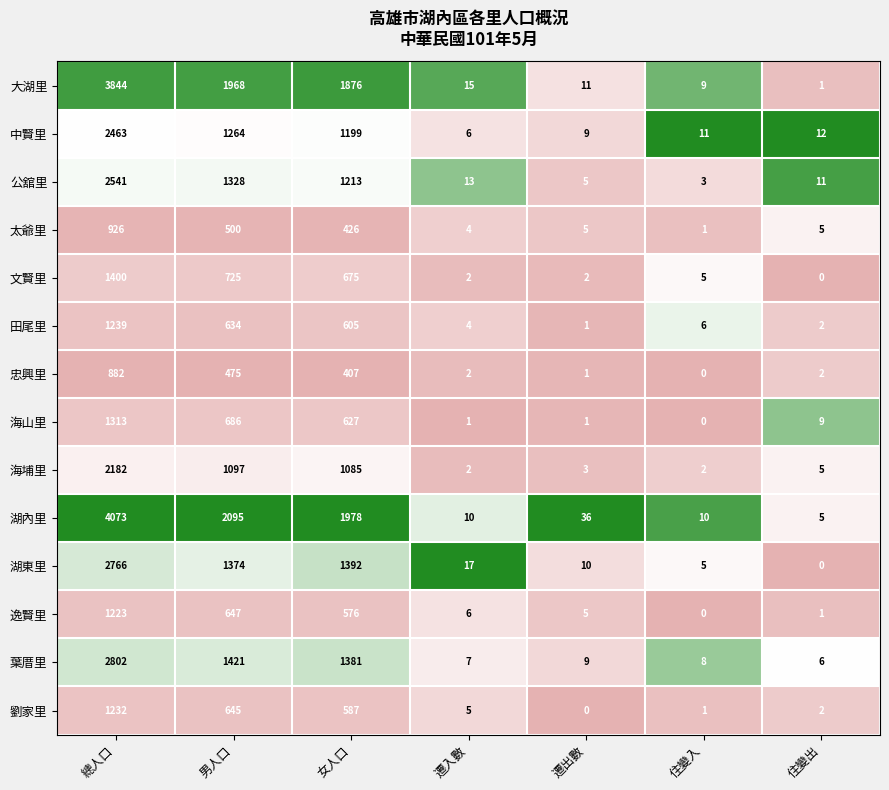

Which series has the largest total across all categories?

湖內里